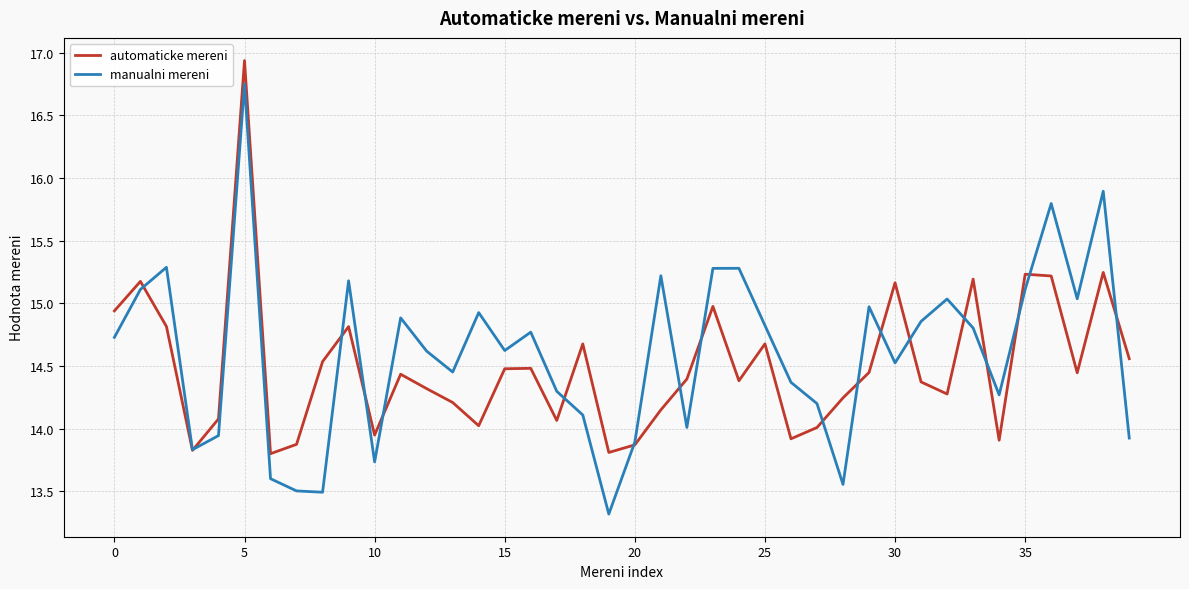

Which series has the largest range (max minus min)?

manualni mereni